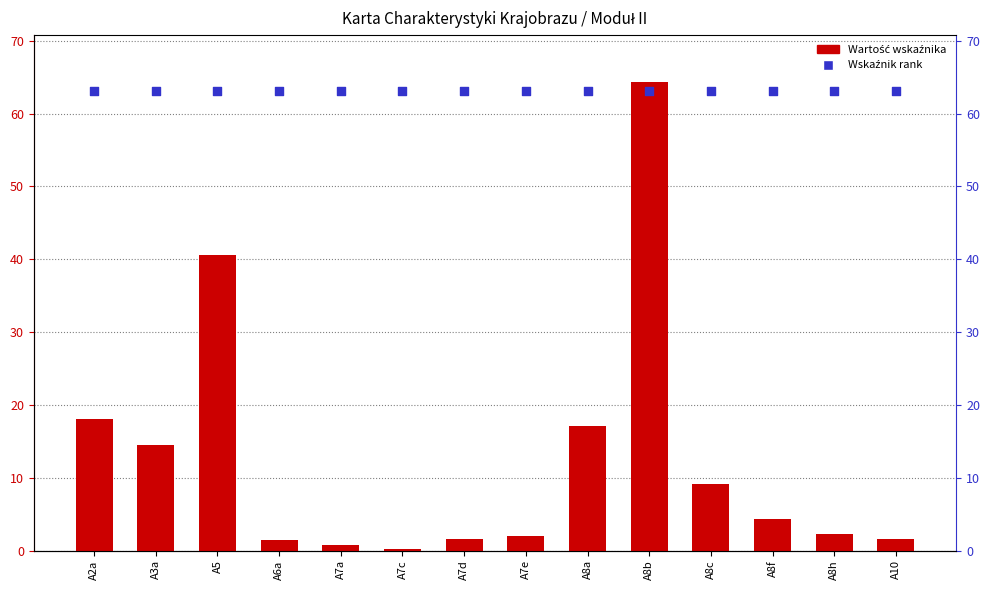

What is the total value across all series at A8h?

65.3